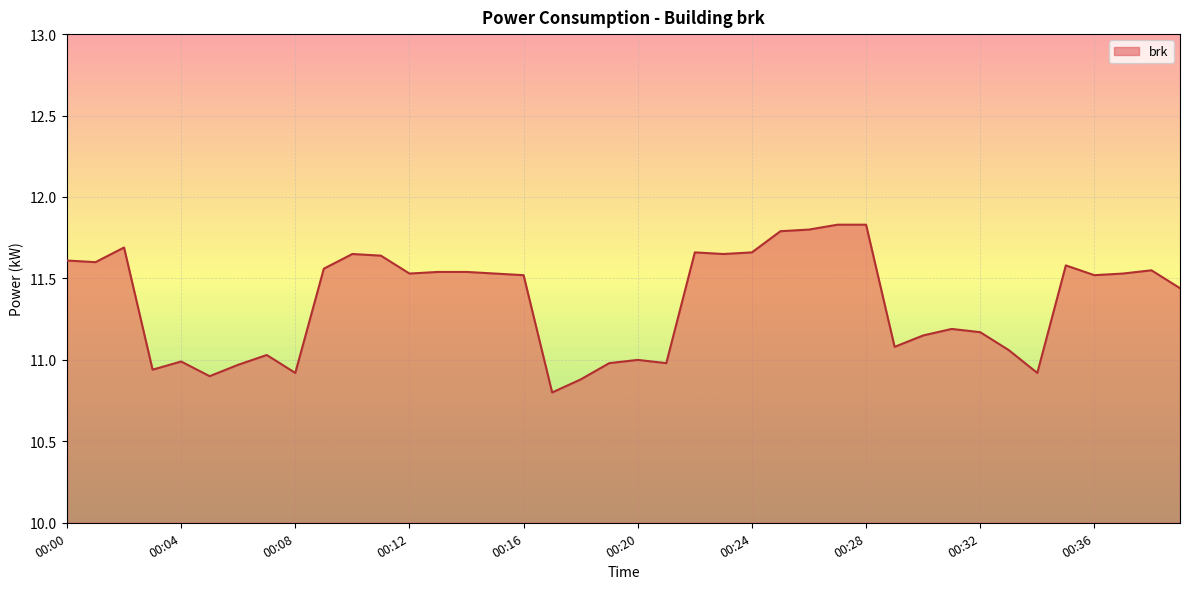

What is the smallest value displayed?

10.8